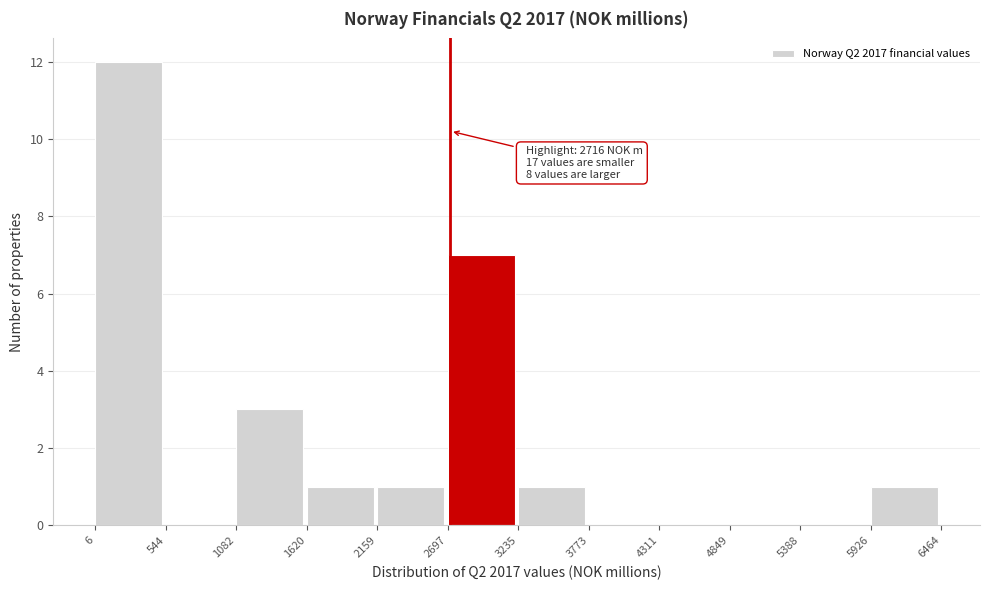

Which range on the x-axis has the tallest bar?

6 to 544